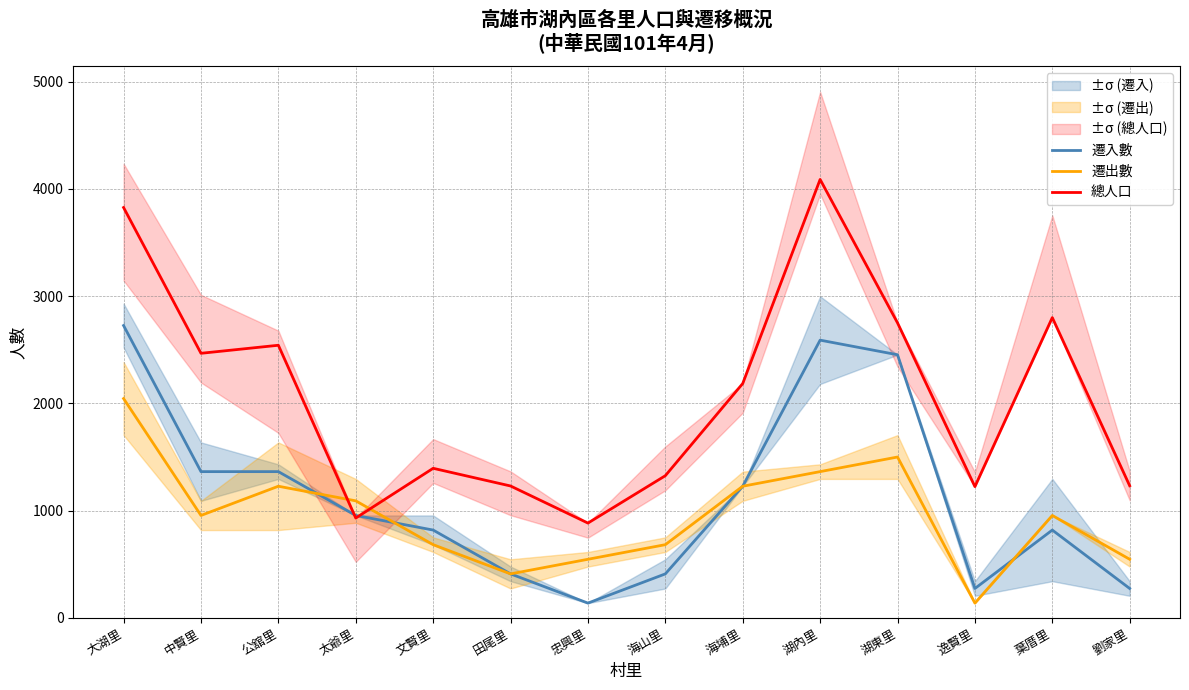

Reading left to right, what are all the values shown in this chart?

遷入數: 2726.0	1363.0	1363.0	954.1	817.8	408.9	136.3	408.9	1226.7	2589.7	2453.4	272.6	817.8	272.6
遷出數: 2044.5	954.1	1226.7	1090.4	681.5	408.9	545.2	681.5	1226.7	1363.0	1499.3	136.3	954.1	545.2
總人口: 3827.0	2467.0	2542.0	930.0	1394.0	1229.0	883.0	1325.0	2185.0	4089.0	2751.0	1223.0	2800.0	1231.0